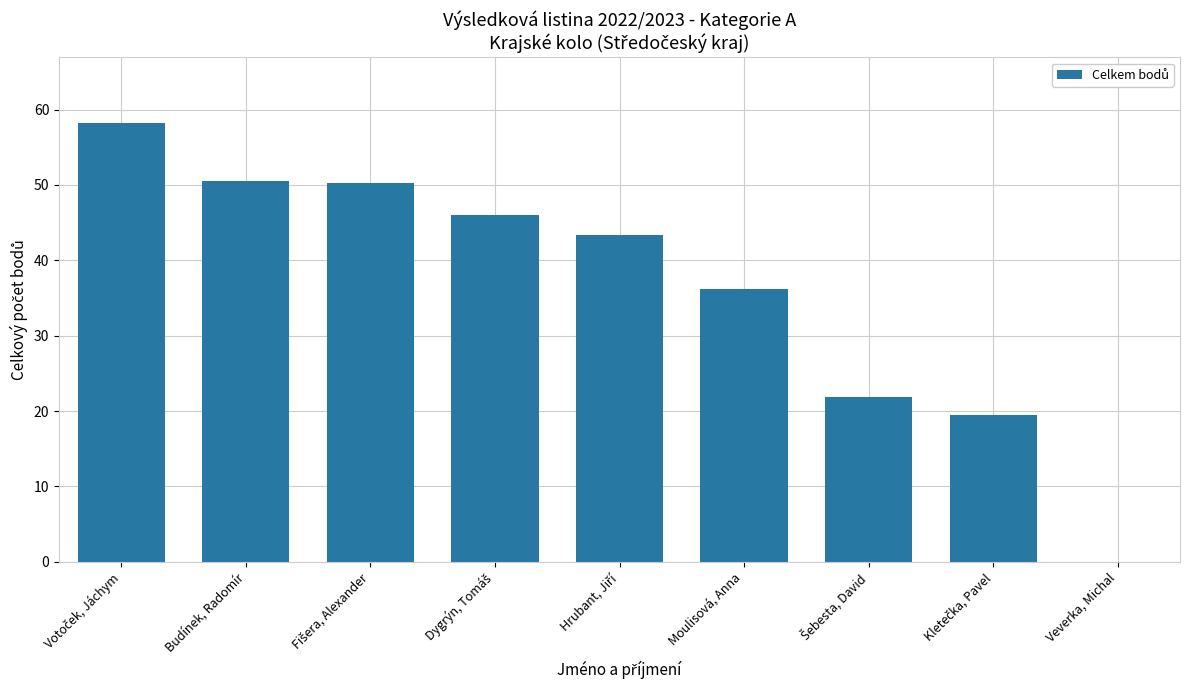

What is the maximum value shown in the chart?

58.2